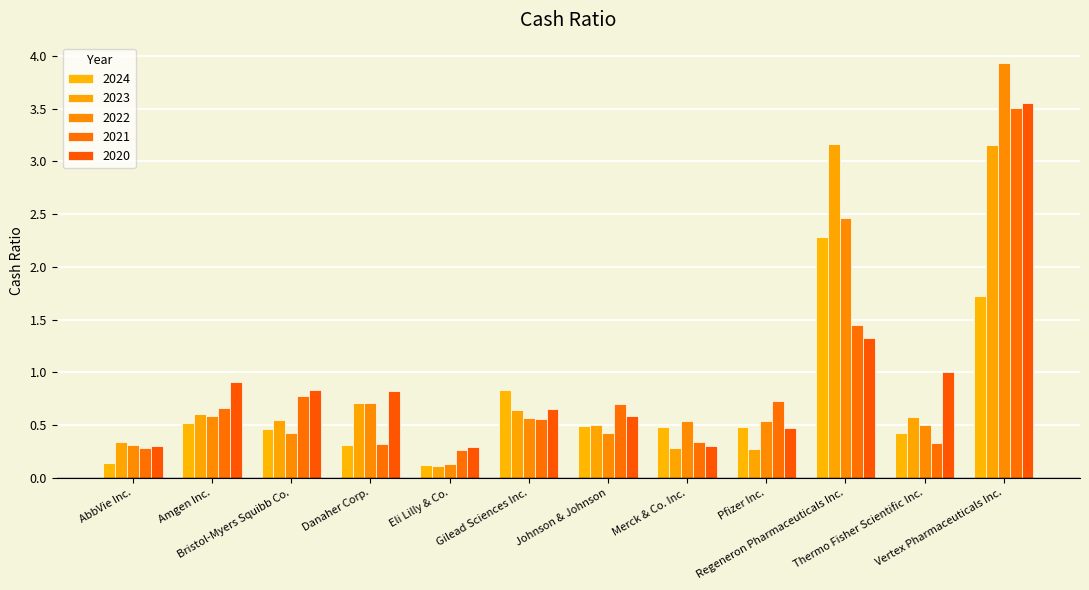

At which label is 2023 closest to 1?

Danaher Corp.